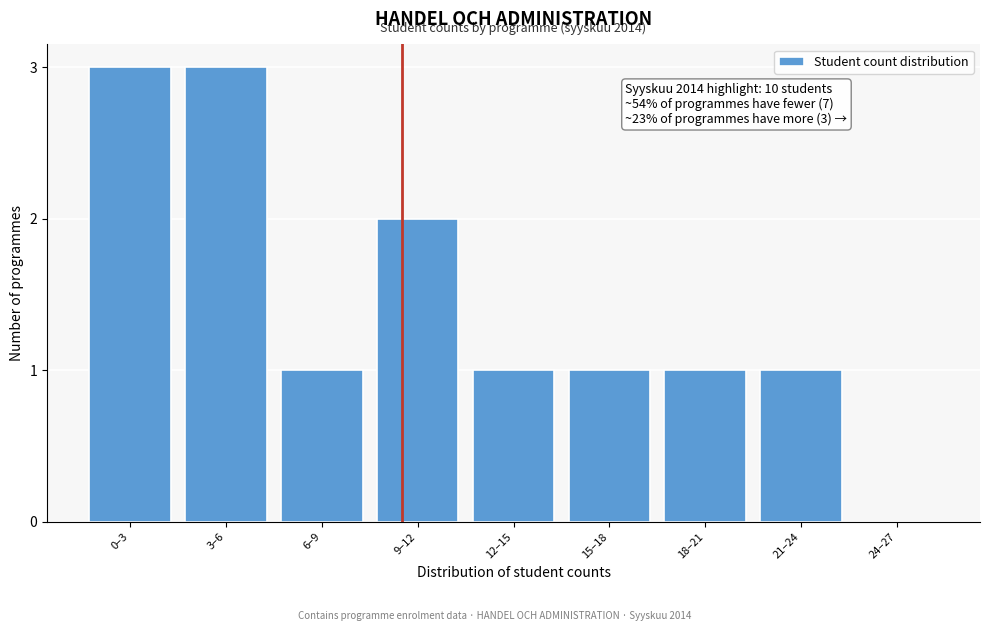

Reading left to right, what are all the values shown in this chart?

0–3=3	3–6=3	6–9=1	9–12=2	12–15=1	15–18=1	18–21=1	21–24=1	24–27=0